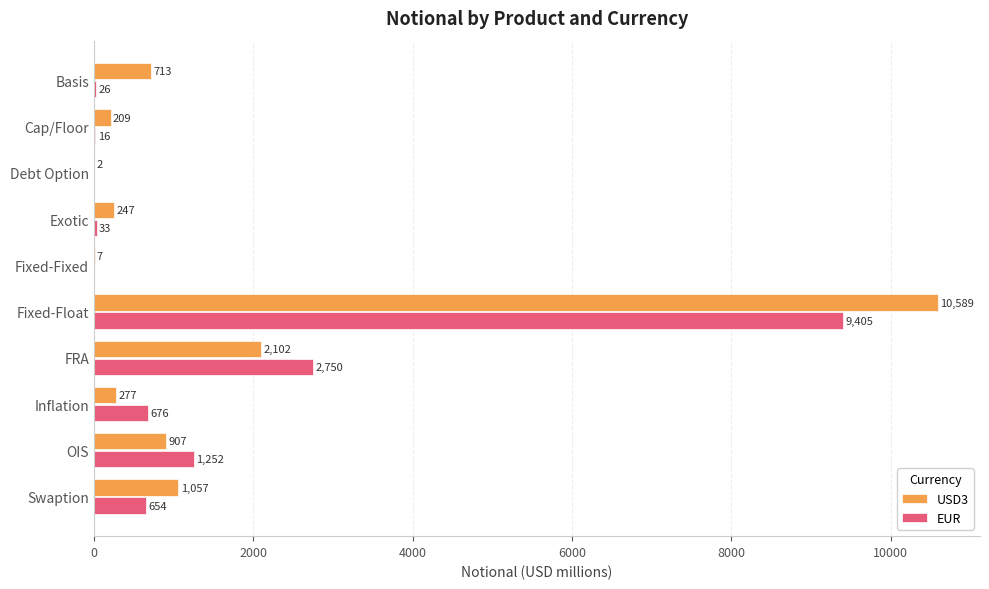

The EUR series shows 292 at Inflation. True or false?

False